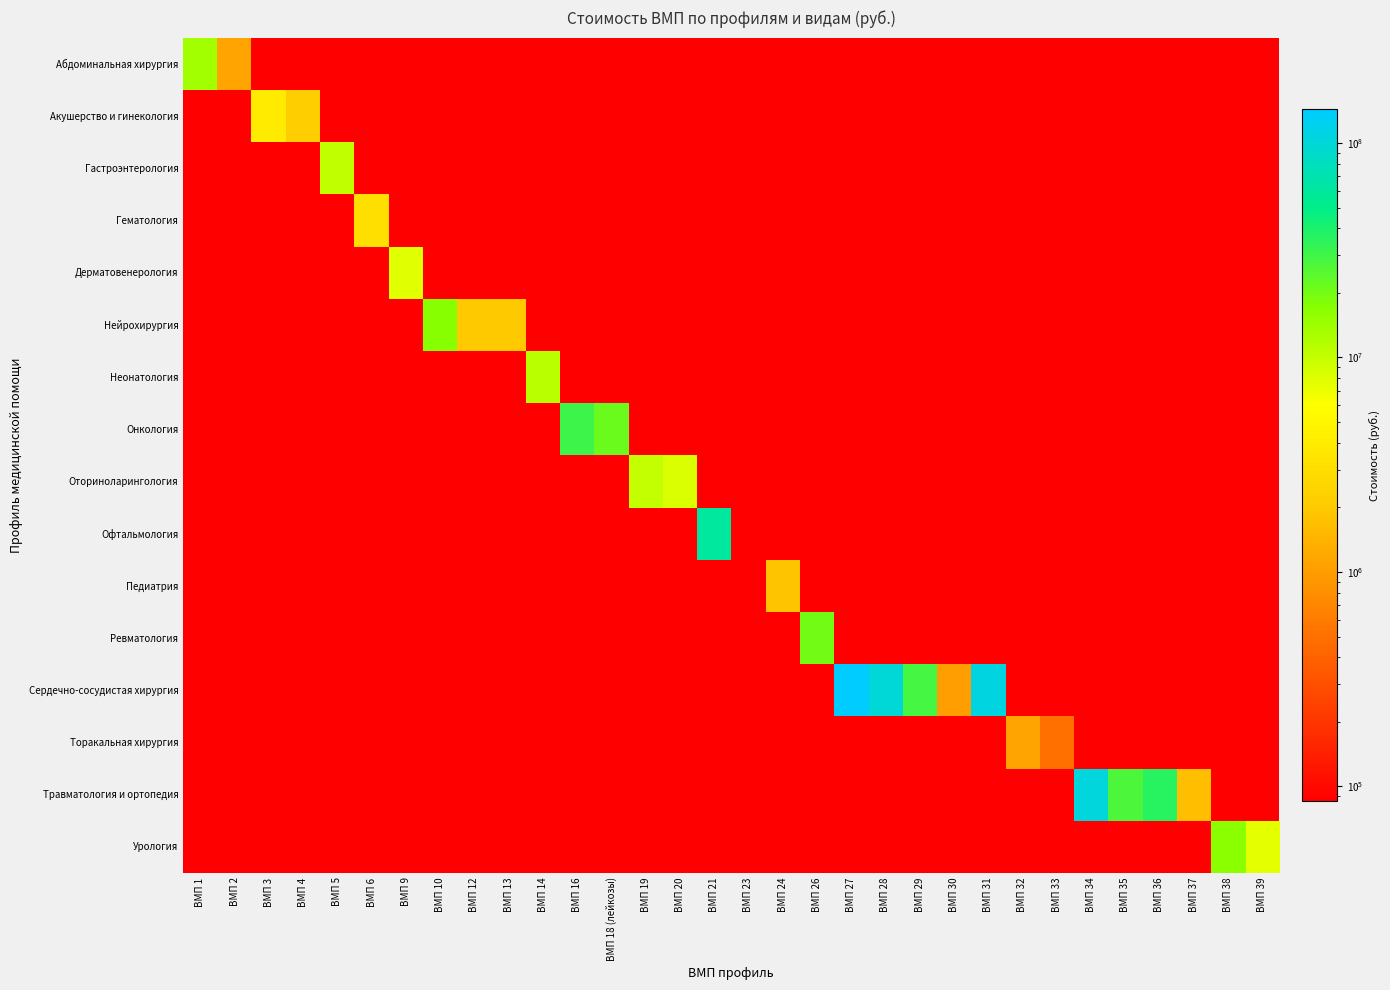

Between ВМП 23 and ВМП 32, which is larger?

ВМП 23